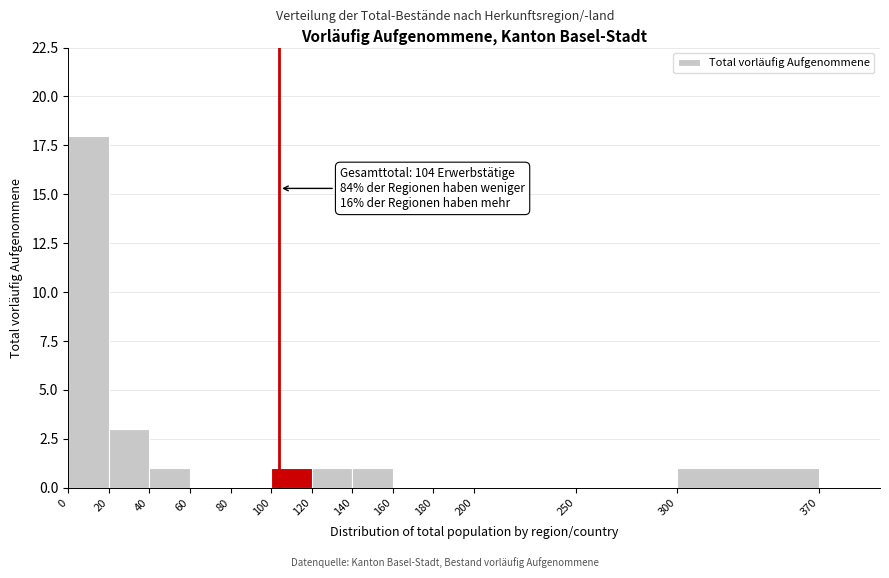

Over which range of the x-axis is the bar tallest?

0 to 20